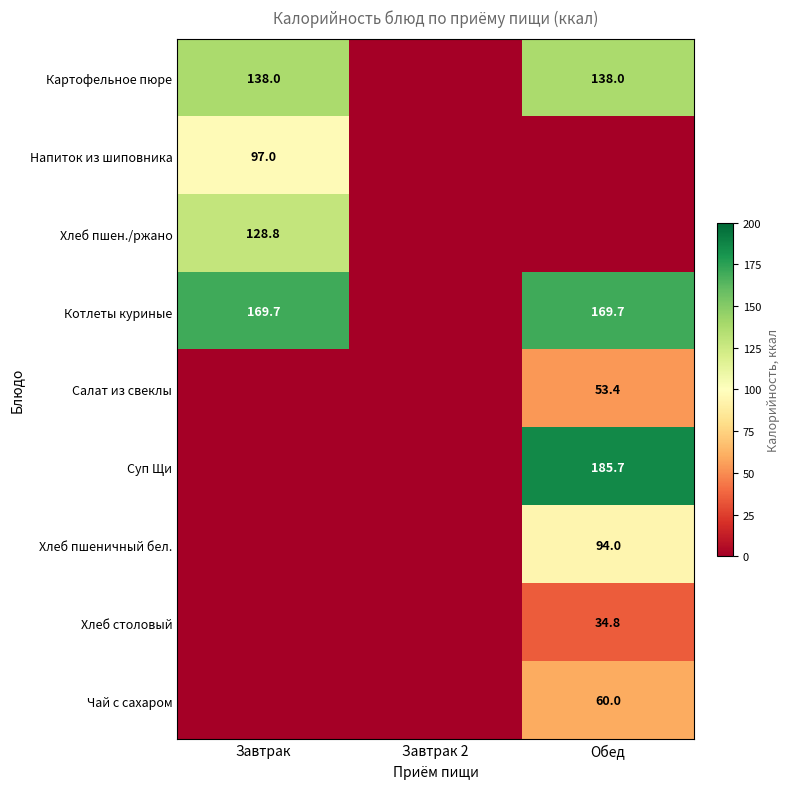

How many categories are shown in the chart?

3